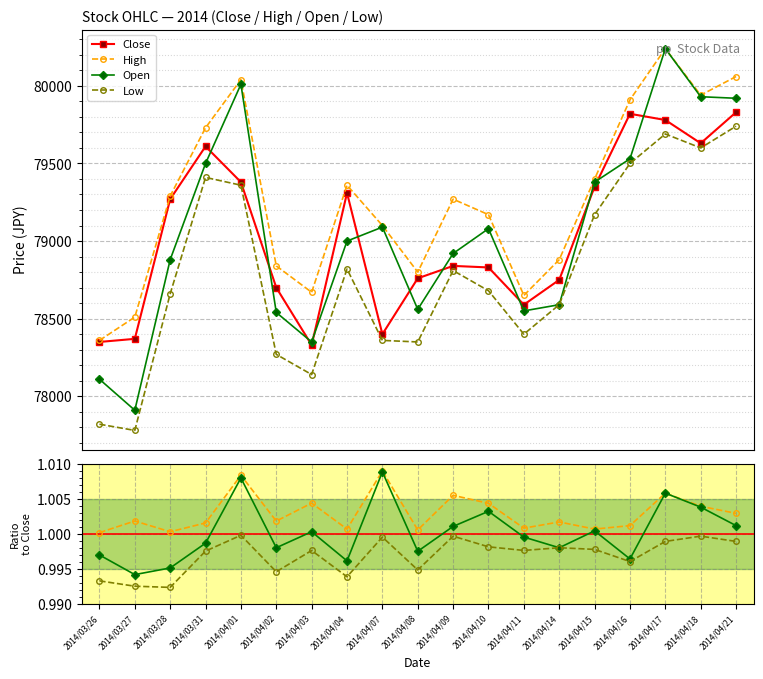

True or false: Close and Low cross at least once.

False